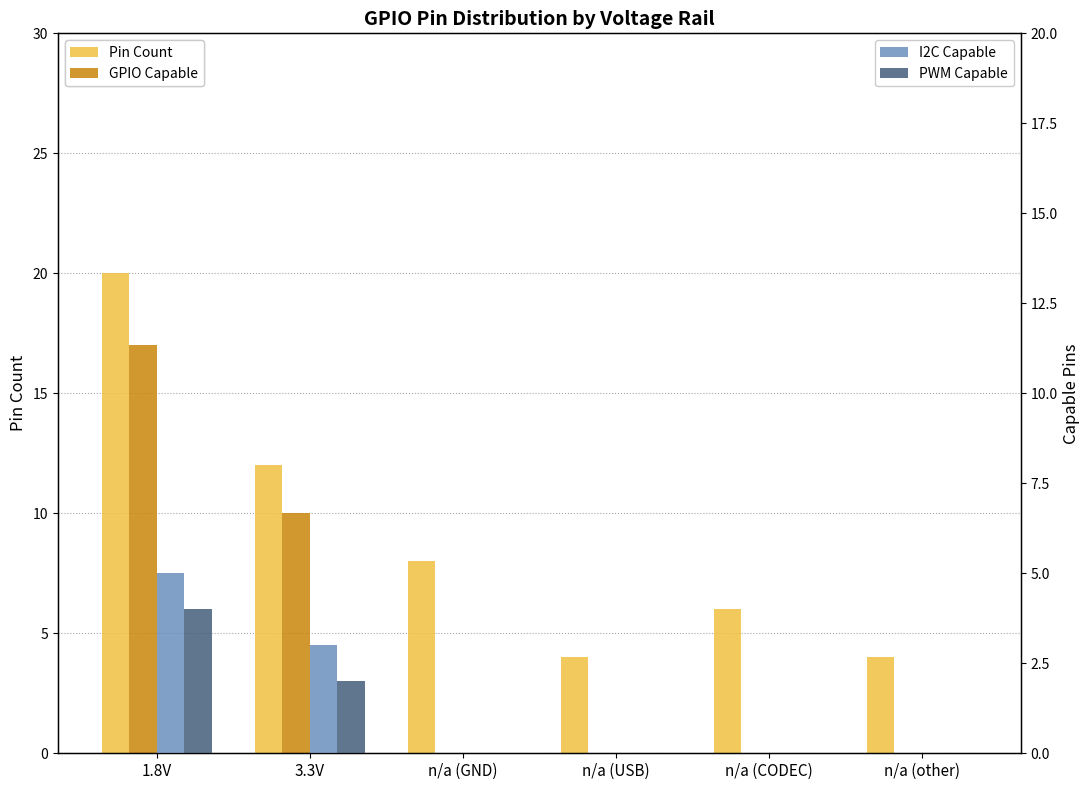

Which category has the lowest value across all series?

n/a (GND)